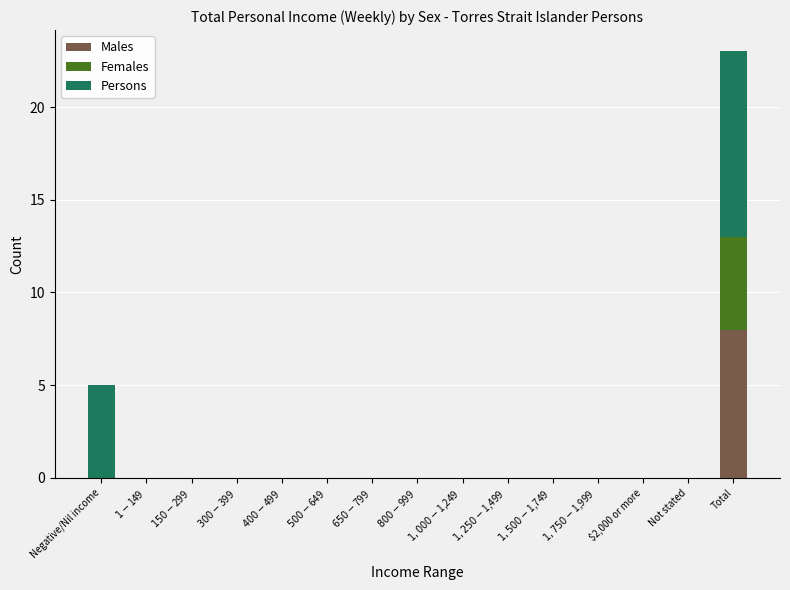

Which category has the highest value in the Males series?

Total